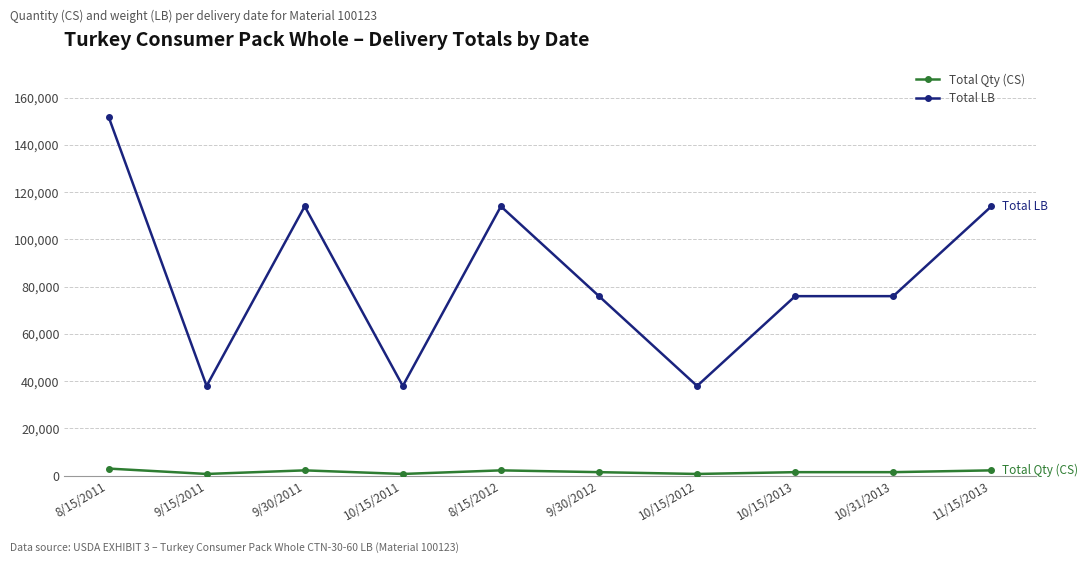

How many distinct data groups are displayed?

2